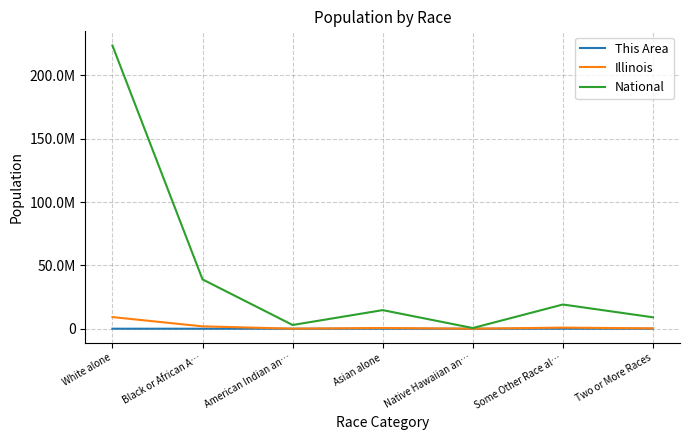

What are all the series names shown in the legend?

This Area, Illinois, National